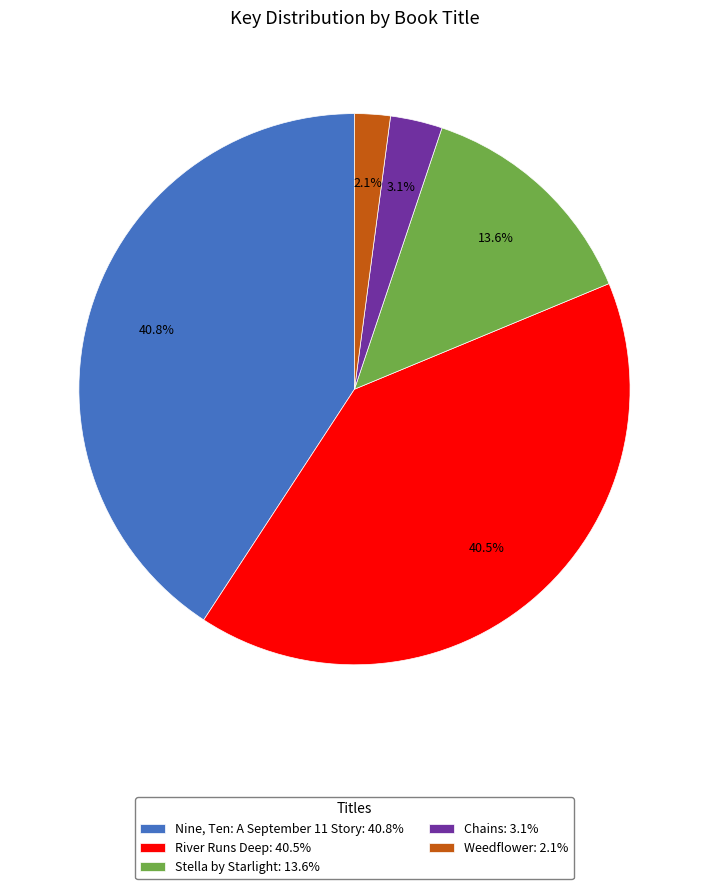

Approximately how many times larger is the value at Weedflower compared to Nine, Ten: A September 11 Story?

0.1